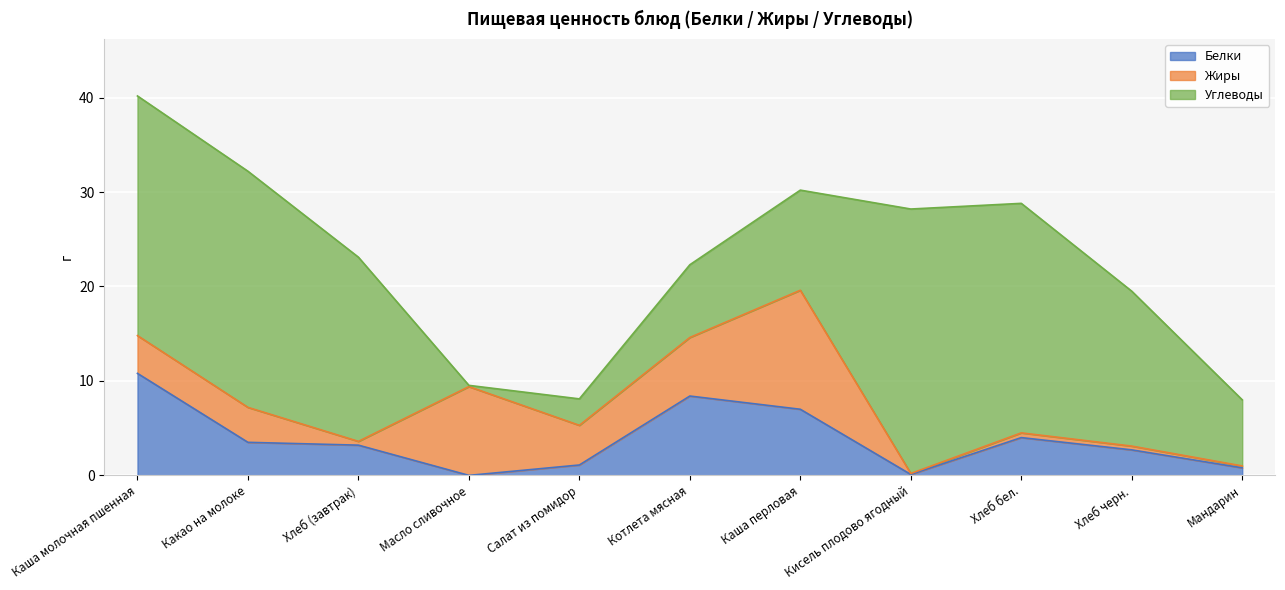

What is the value of the Жиры point at the 10th from the left?

0.4